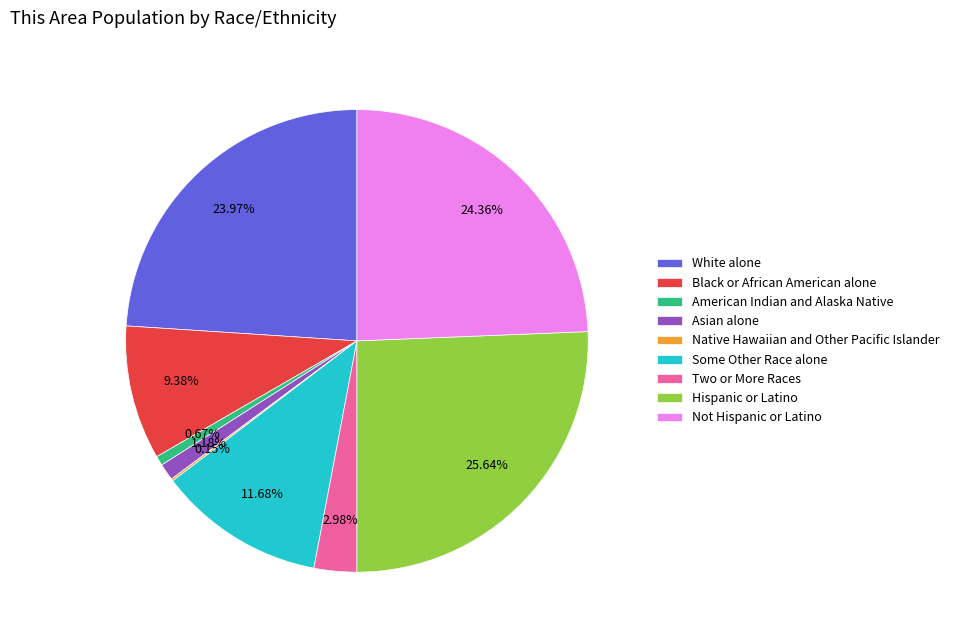

True or false: Hispanic or Latino accounts for 26% of the total.

True